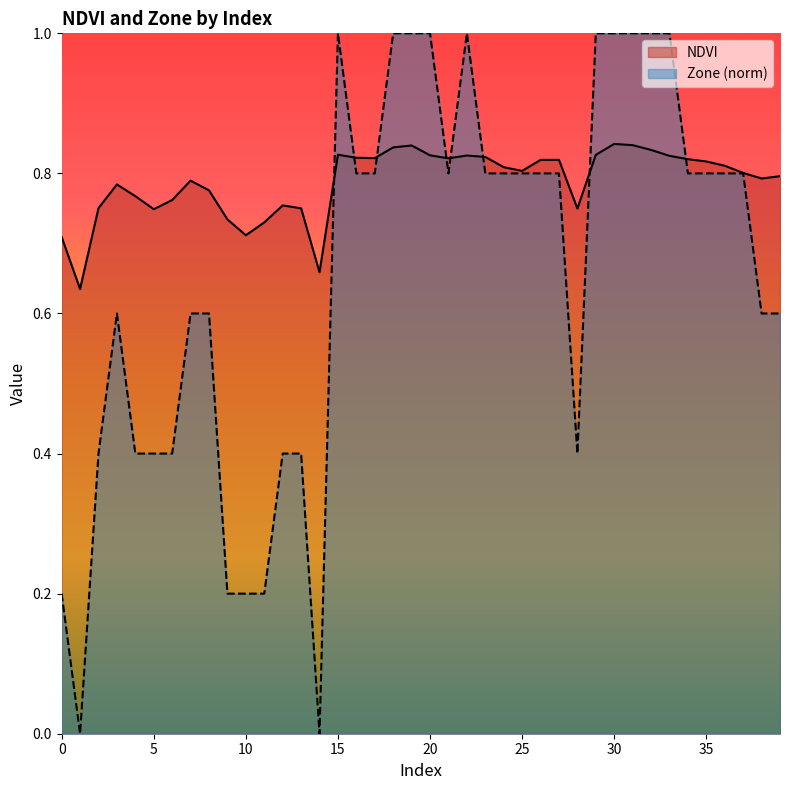

Reading left to right, extract all data points from this chart.

NDVI: 0.7	0.6	0.8	0.8	0.8	0.7	0.8	0.8	0.8	0.7	0.7	0.7	0.8	0.8	0.7	0.8	0.8	0.8	0.8	0.8	0.8	0.8	0.8	0.8	0.8	0.8	0.8	0.8	0.7	0.8	0.8	0.8	0.8	0.8	0.8	0.8	0.8	0.8	0.8	0.8
Zone: 0.2	0.0	0.4	0.6	0.4	0.4	0.4	0.6	0.6	0.2	0.2	0.2	0.4	0.4	0.0	1.0	0.8	0.8	1.0	1.0	1.0	0.8	1.0	0.8	0.8	0.8	0.8	0.8	0.4	1.0	1.0	1.0	1.0	1.0	0.8	0.8	0.8	0.8	0.6	0.6